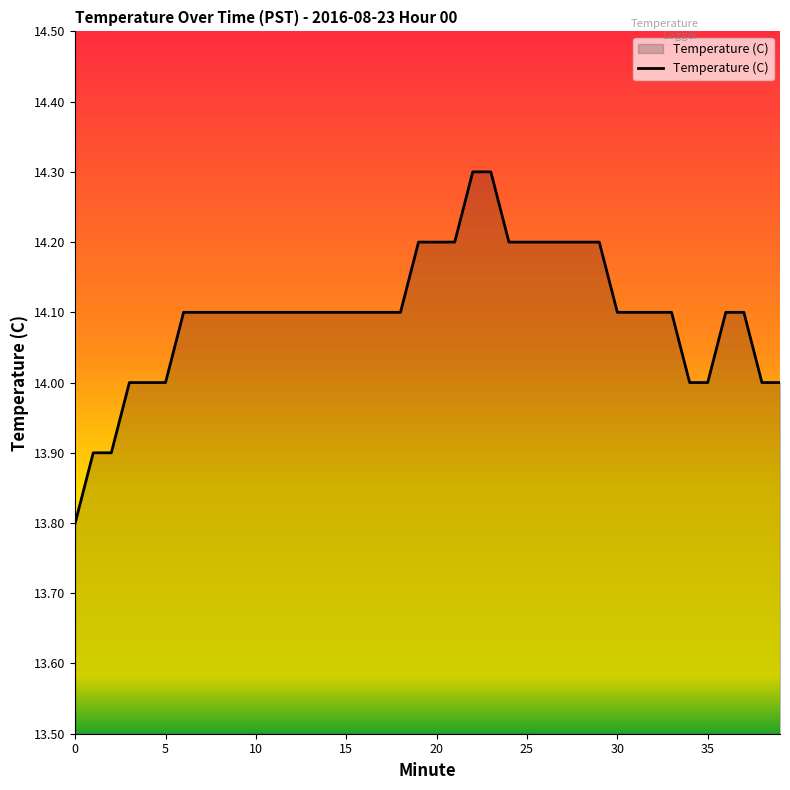

What is the difference between the maximum and minimum values?

0.5